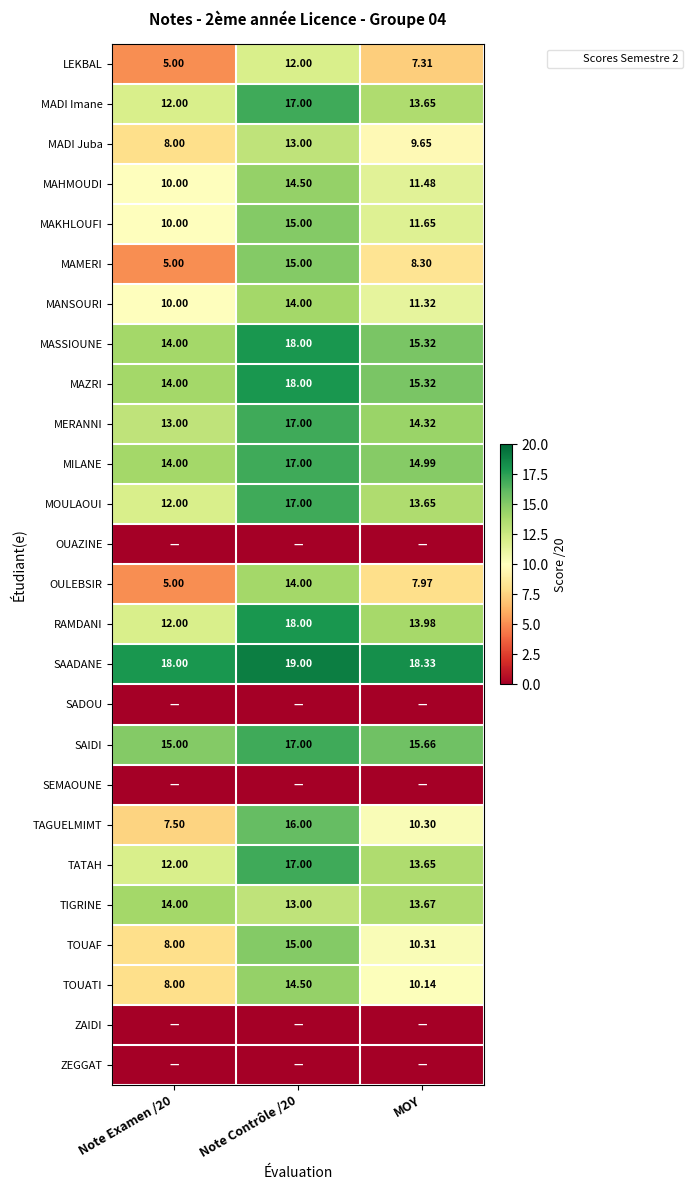

At which label does TIGRINE reach its peak?

Note Examen /20